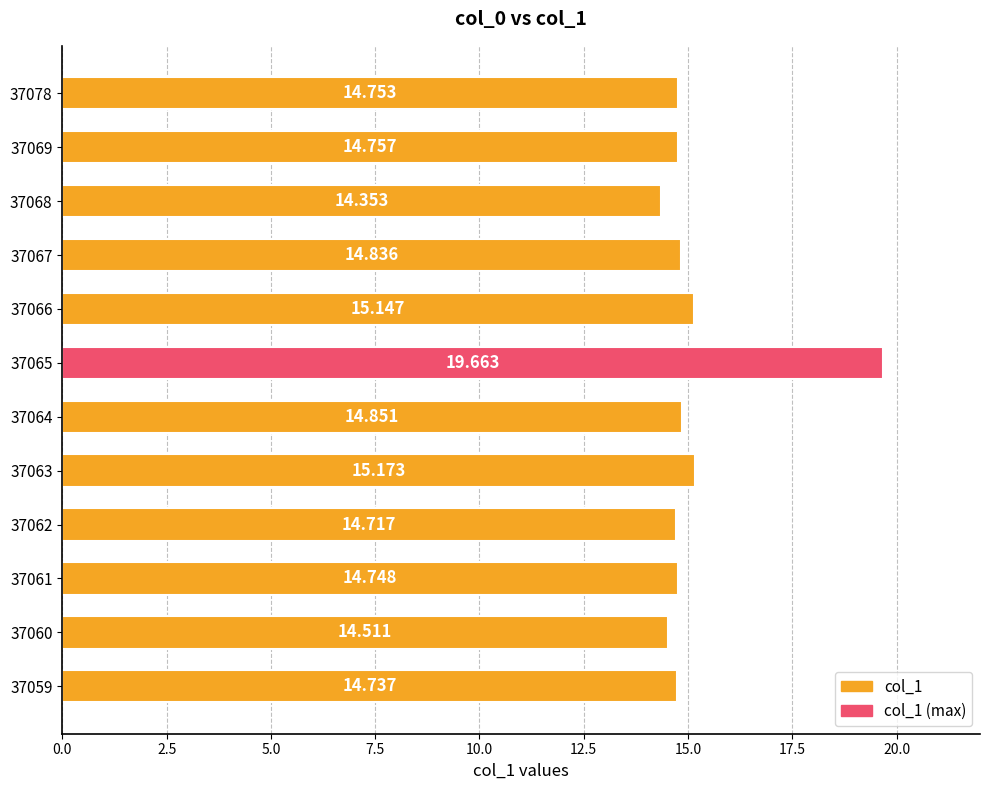

What is the greatest value displayed?

19.7